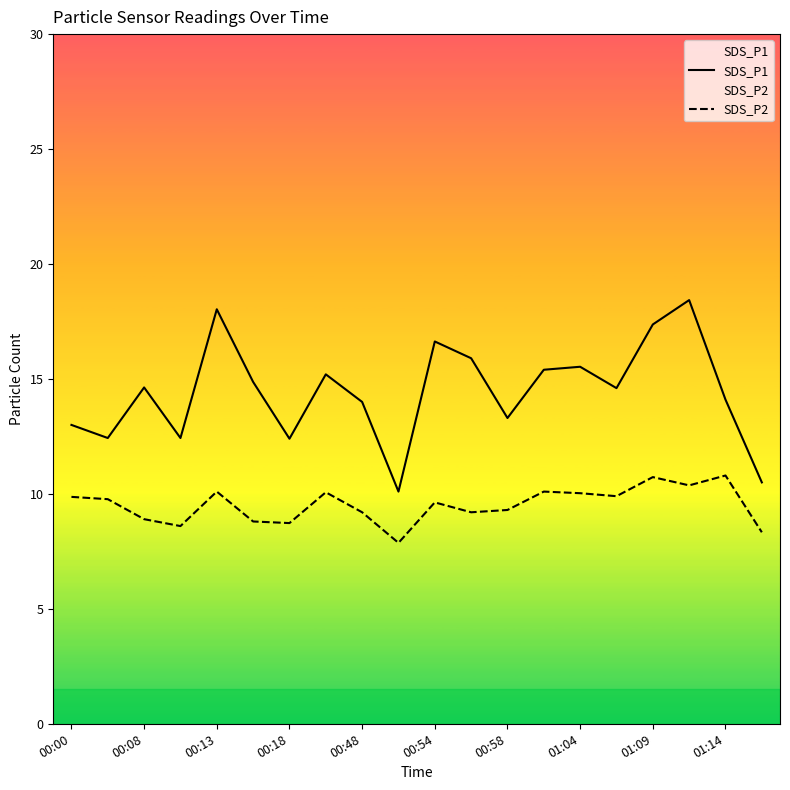

What is the maximum value shown in the chart?

18.4